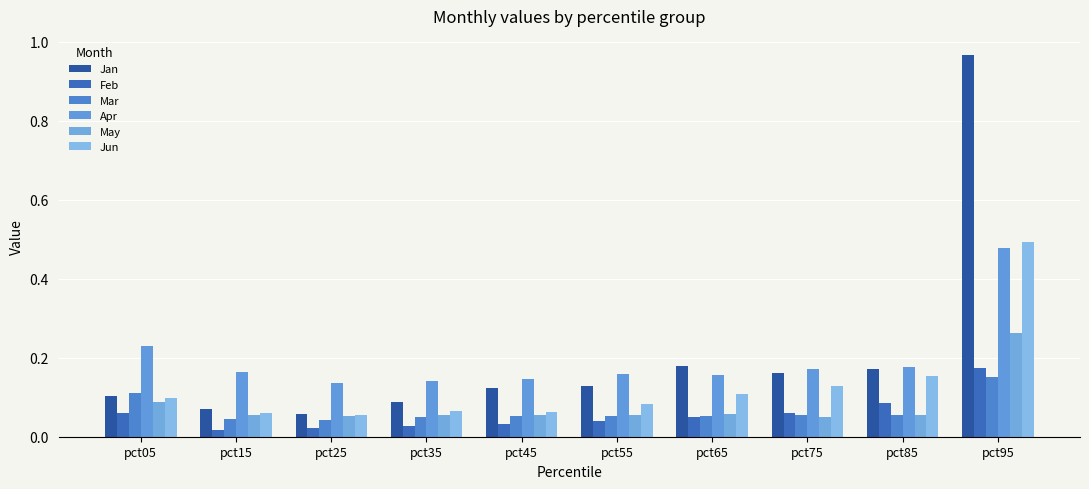

What is the spread (max minus min) of values at pct35?

0.1